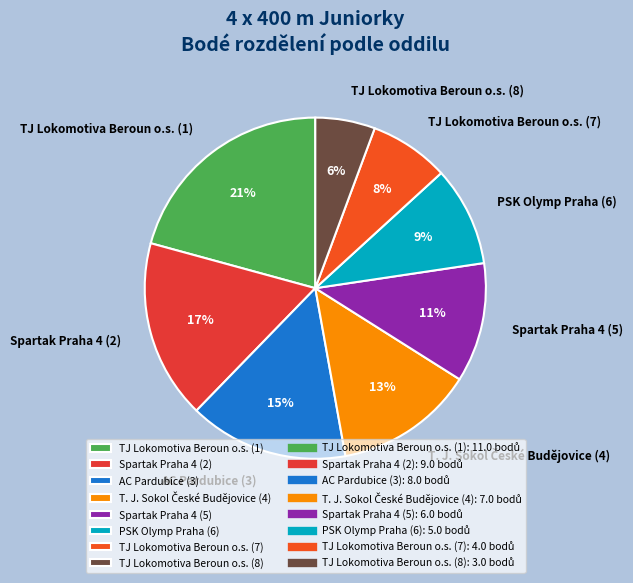

Which category has the biggest portion of the pie?

TJ Lokomotiva Beroun o.s. (1)